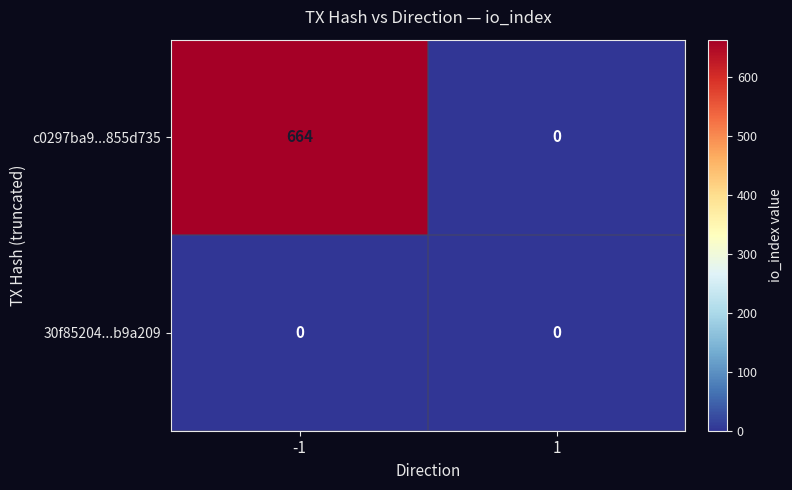

The 30f85204...b9a209 series shows 0 at 1. True or false?

True